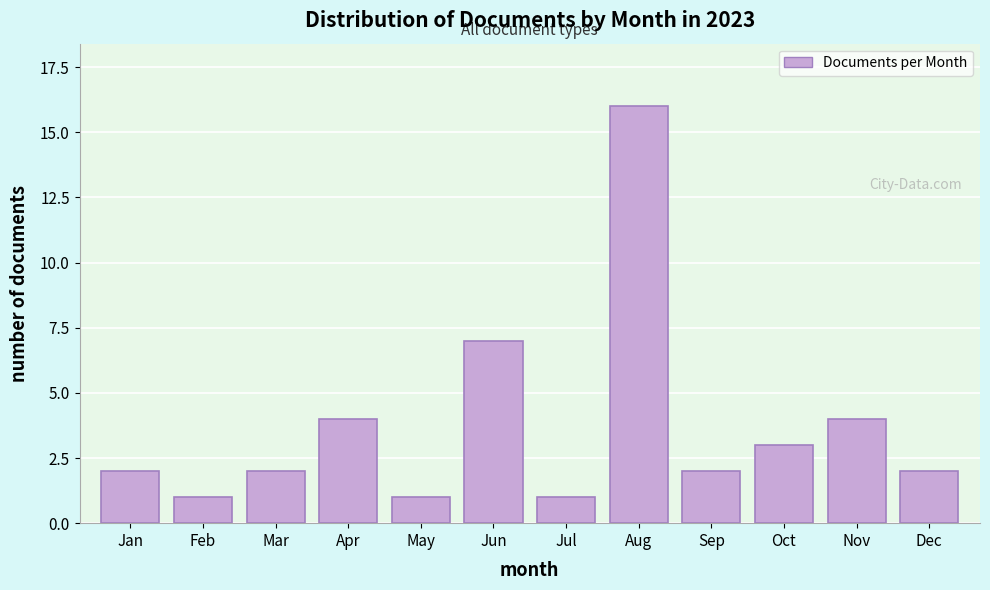

Reading left to right, extract all data points from this chart.

Jan=2	Feb=1	Mar=2	Apr=4	May=1	Jun=7	Jul=1	Aug=16	Sep=2	Oct=3	Nov=4	Dec=2